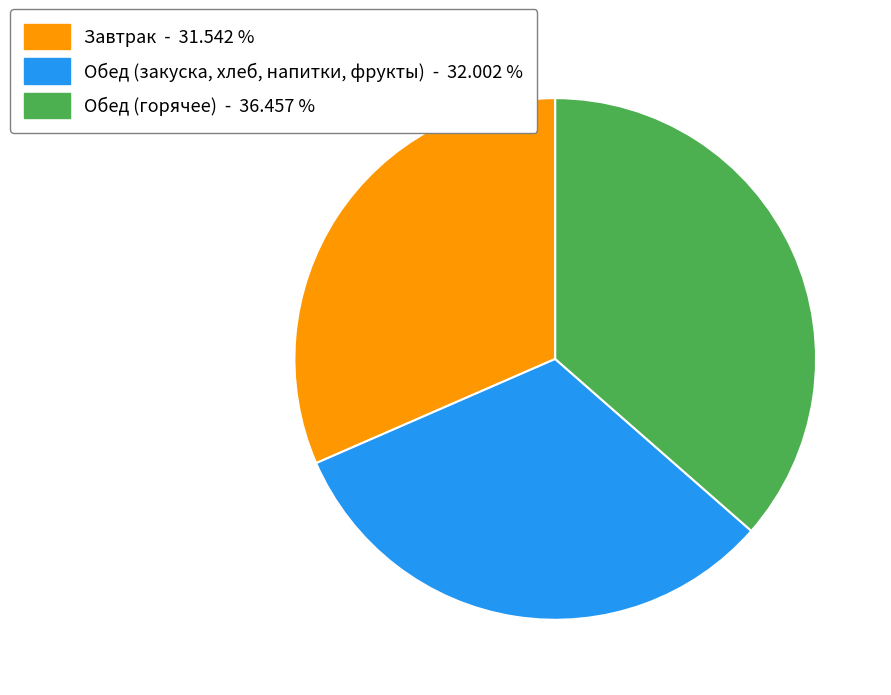

Is there a majority slice in this chart?

No